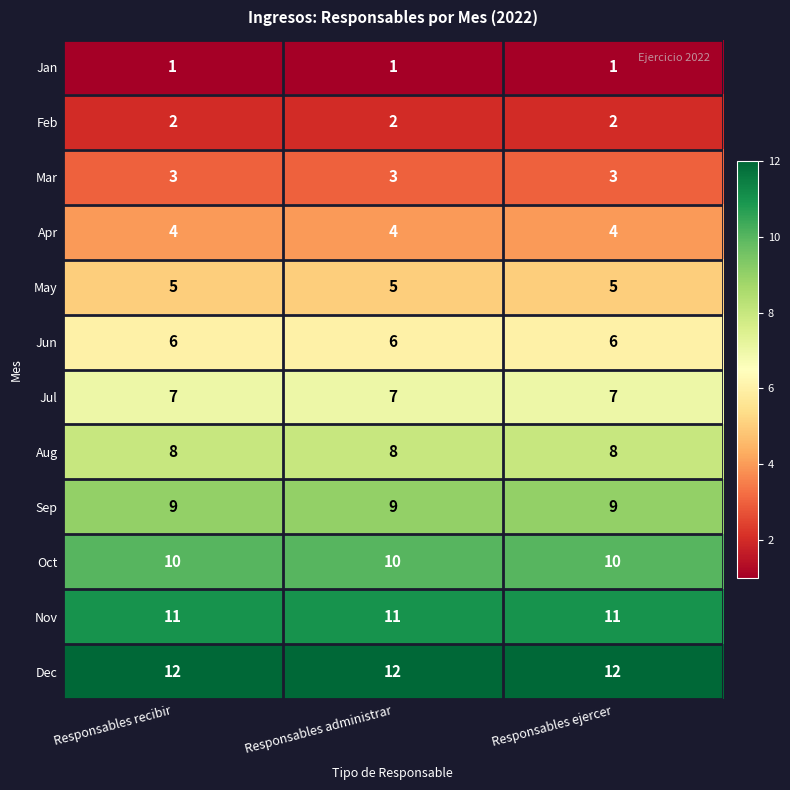

What is the spread (max minus min) of values at Responsables ejercer?

11